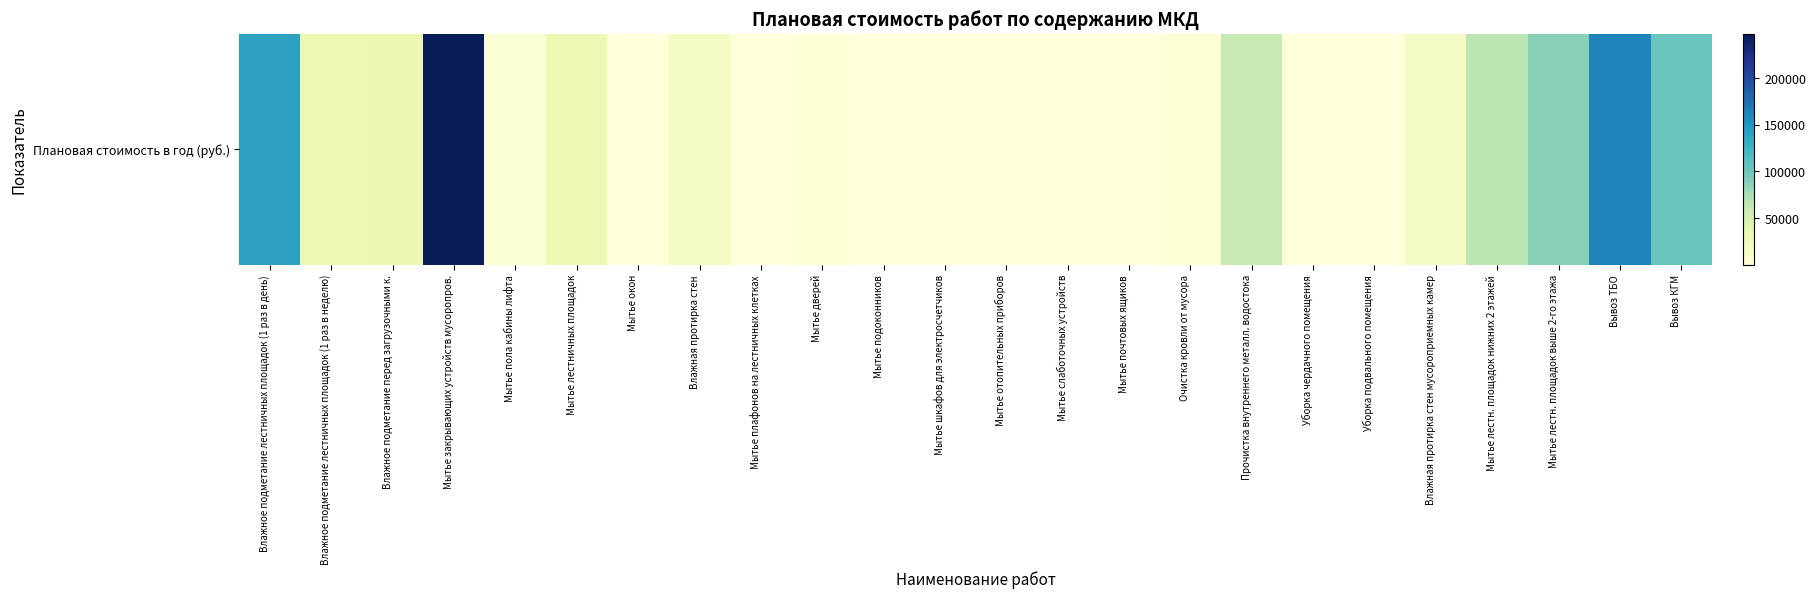

List the labels in order of value, largest first.

Мытье закрывающих устройств мусоропров., Вывоз ТБО, Влажное подметание лестничных площадок (1 раз в день), Вывоз КГМ, Мытье лестн. площадок выше 2-го этажа, Мытье лестн. площадок нижних 2 этажей, Прочистка внутреннего металл. водостока, Влажное подметание перед загрузочными к., Влажное подметание лестничных площадок (1 раз в неделю), Мытье лестничных площадок, Влажная протирка стен, Влажная протирка стен мусороприемных камер, Мытье пола кабины лифта, Очистка кровли от мусора, Мытье дверей, Уборка чердачного помещения, Мытье окон, Уборка подвального помещения, Мытье почтовых ящиков, Мытье подоконников, Мытье шкафов для электросчетчиков, Мытье слаботочных устройств, Мытье плафонов на лестничных клетках, Мытье отопительных приборов